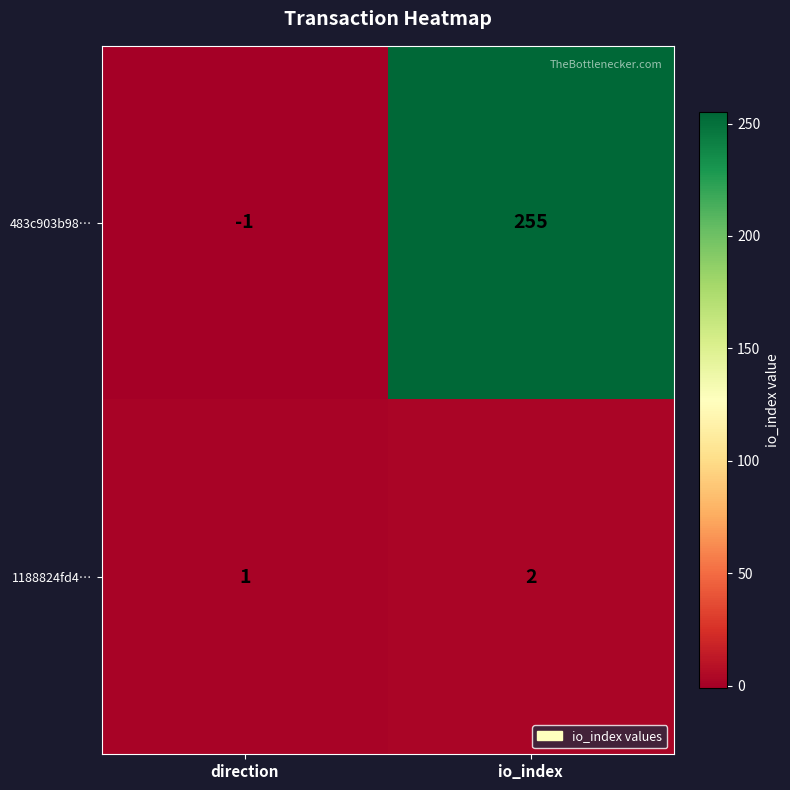

What is the sum of all 1188824fd4… values?

3